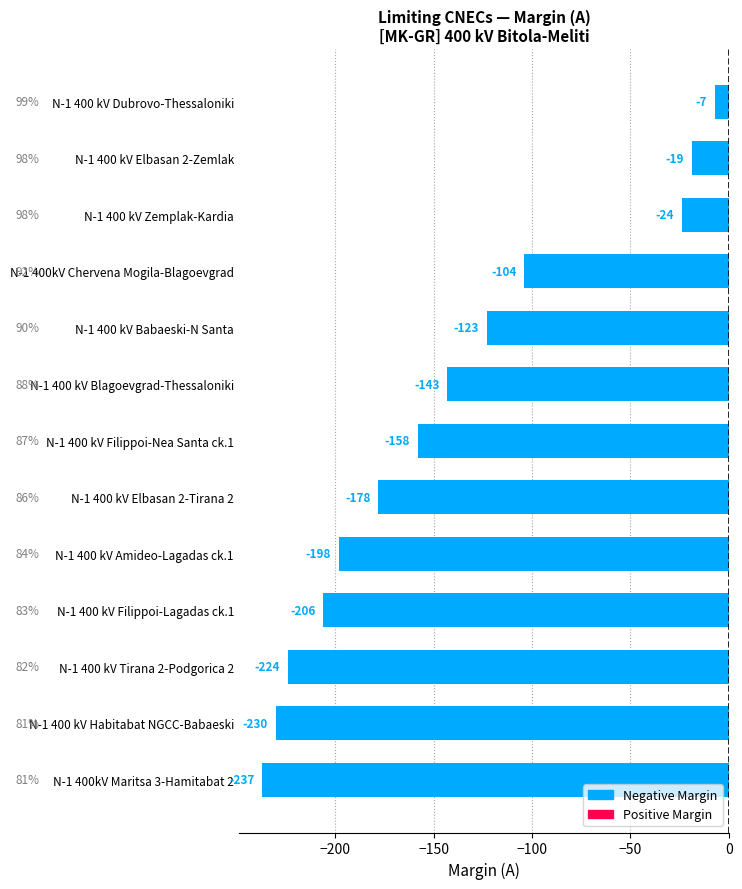

What is the greatest value displayed?

-7